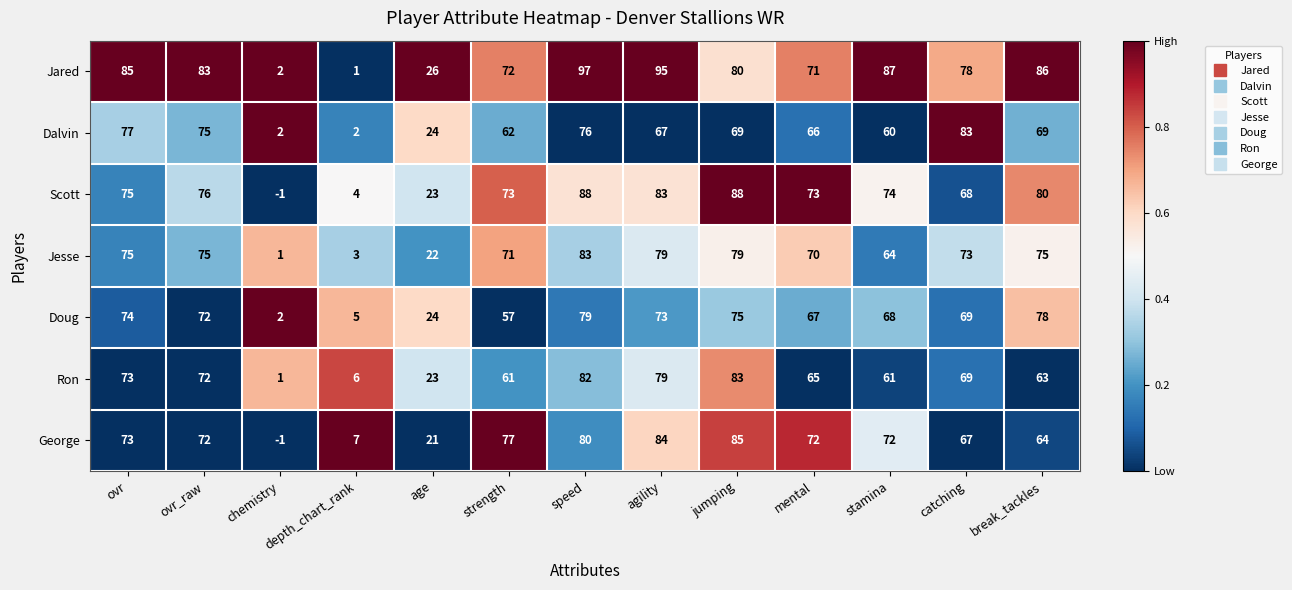

At speed, list the series in order from largest to smallest.

Jared, Scott, Jesse, Ron, George, Doug, Dalvin